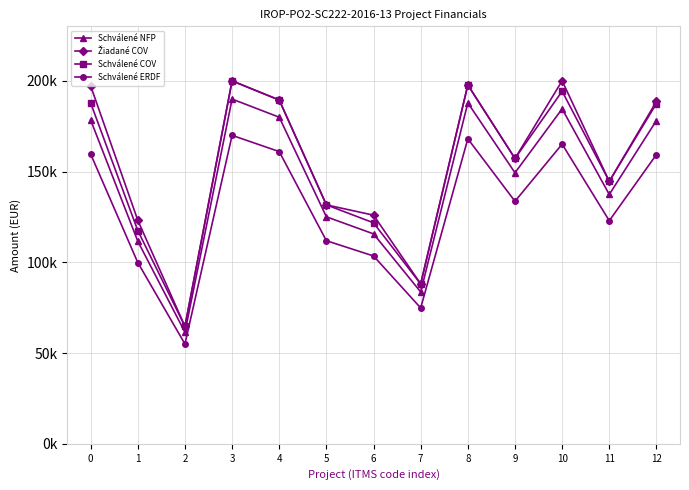

True or false: Schválené NFP has more than 1 points higher than both neighbors.

True